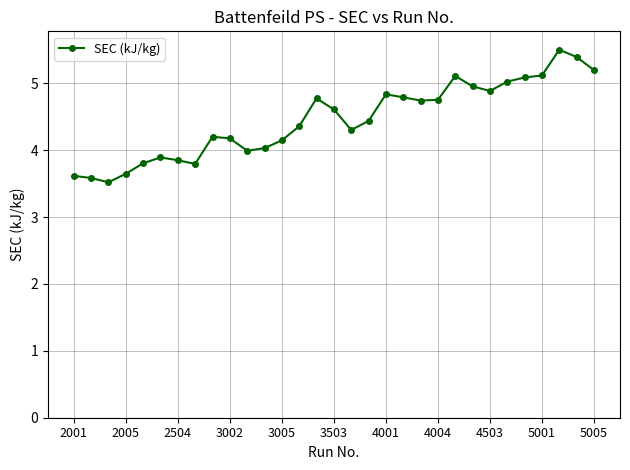

What is the minimum value shown in the chart?

3.5